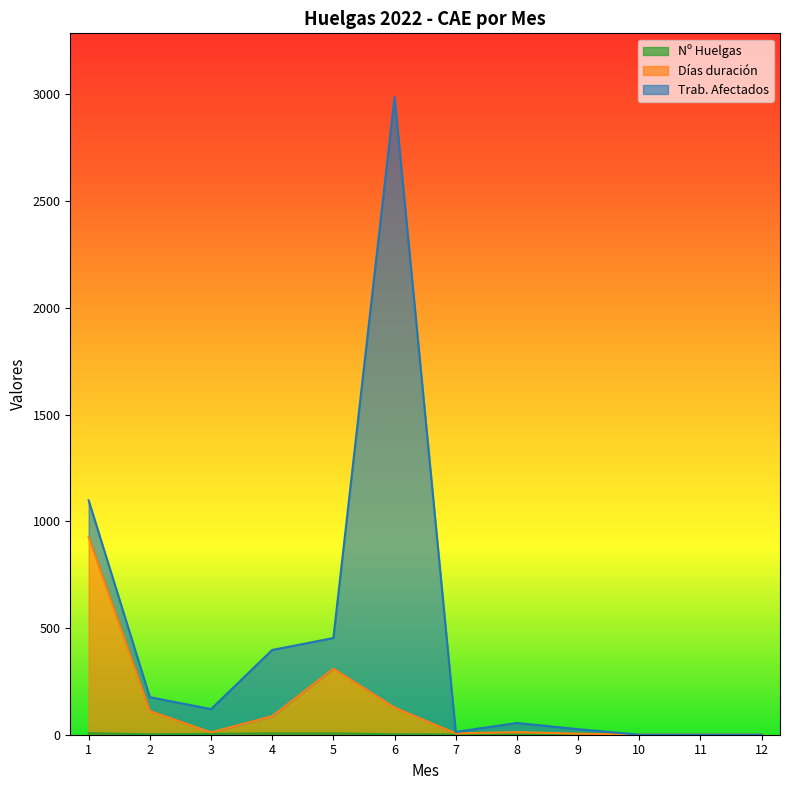

At which category is the sum across all series the highest?

6